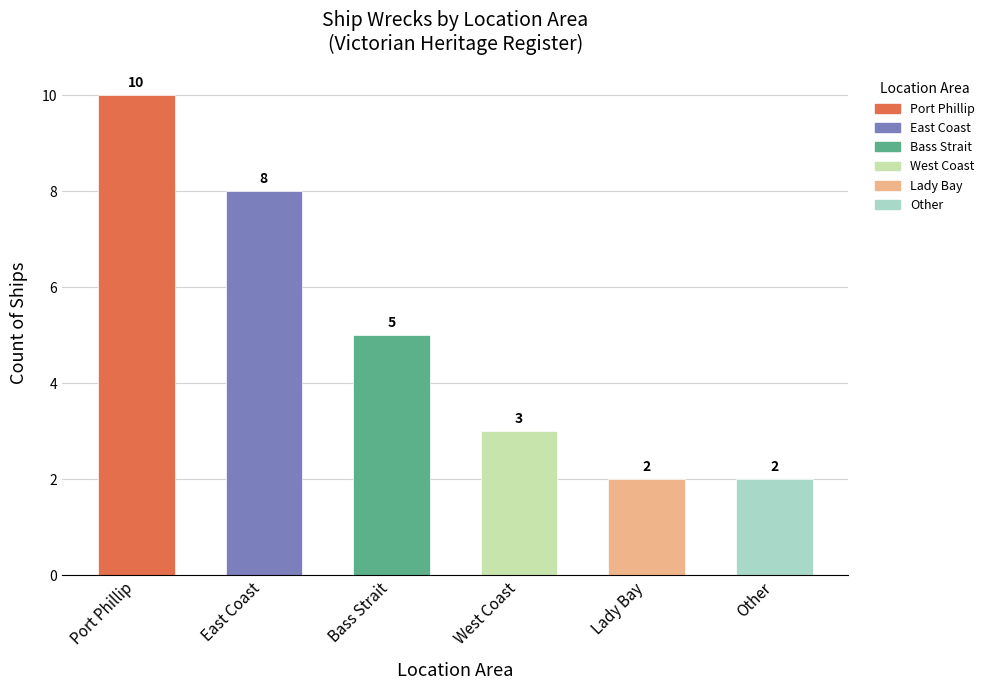

Reading right to left, transcribe all the data shown in this chart.

Other=2	Lady Bay=2	West Coast=3	Bass Strait=5	East Coast=8	Port Phillip=10